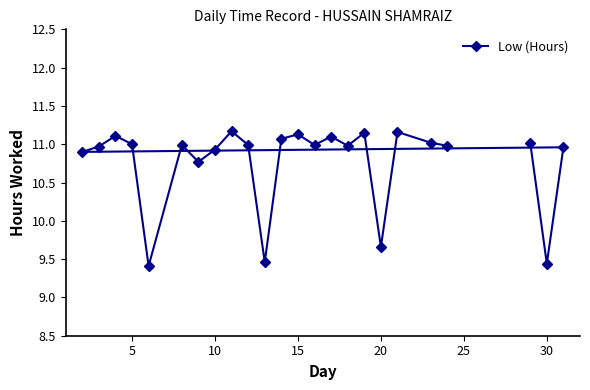

What is the average value?

10.8